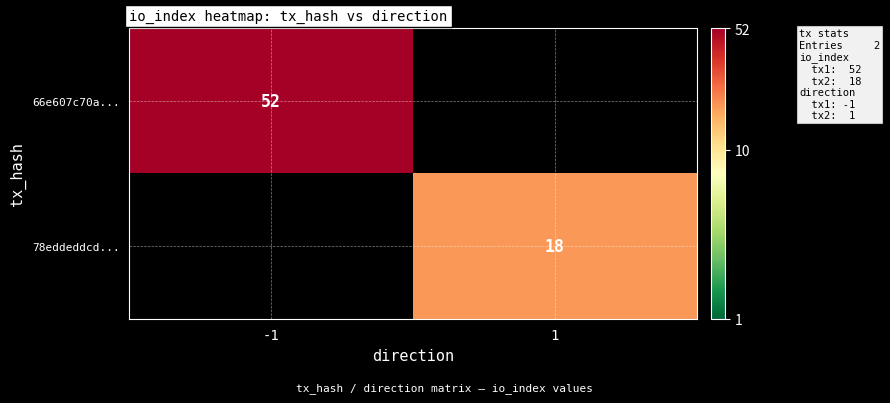

True or false: 66e607c70a... has a value of 22 at -1.

False